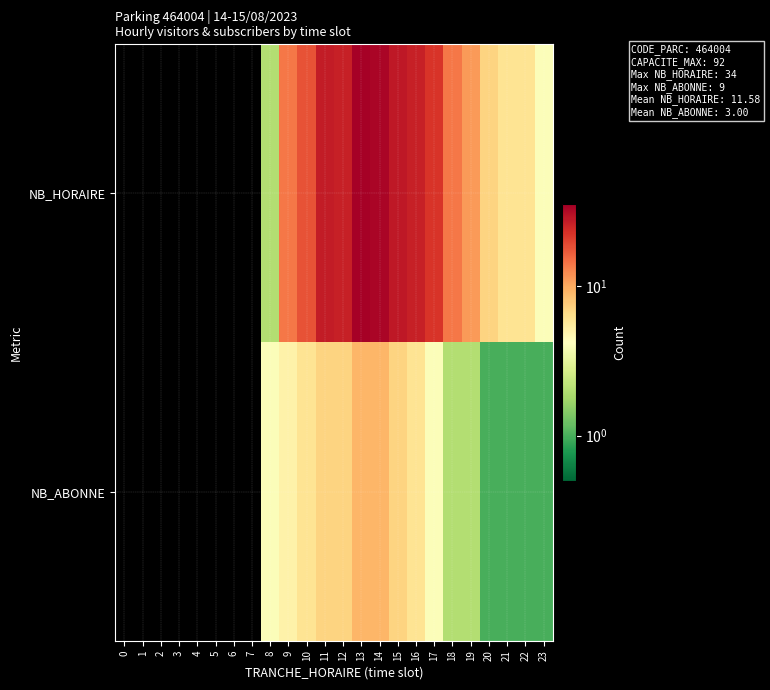

Reading left to right, list all the values displayed in this chart.

NB_HORAIRE: 0=0	1=0	2=0	3=0	4=0	5=0	6=0	7=0	8=2	9=14	10=18	11=27	12=26	13=34	14=33	15=28	16=26	17=22	18=14	19=11	20=7	21=6	22=6	23=4
NB_ABONNE: 0=0	1=0	2=0	3=0	4=0	5=0	6=0	7=0	8=4	9=5	10=6	11=7	12=7	13=9	14=9	15=7	16=6	17=4	18=2	19=2	20=1	21=1	22=1	23=1